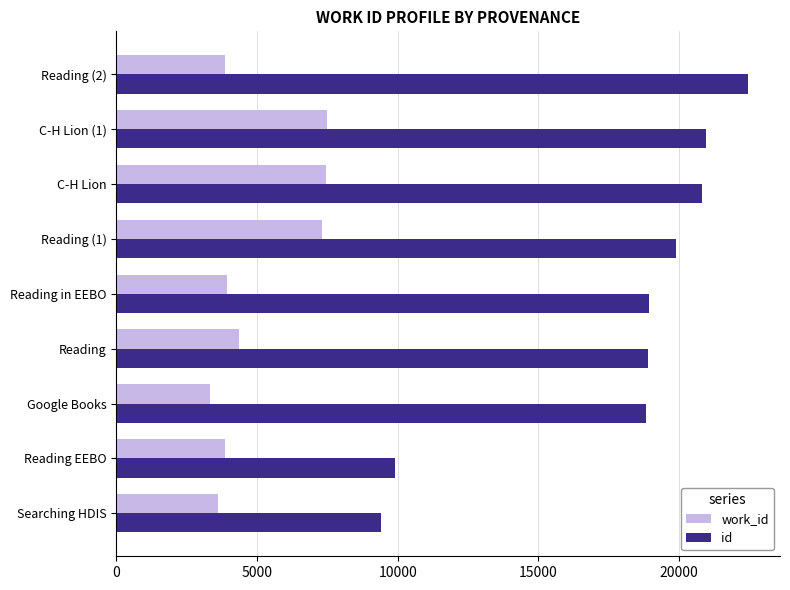

What is the difference between the maximum and minimum values in the work_id series?

4149